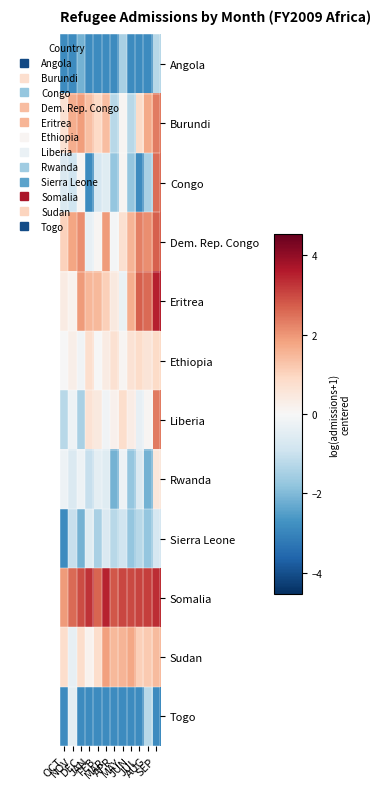

Between AUG and FEB, which is larger?

AUG